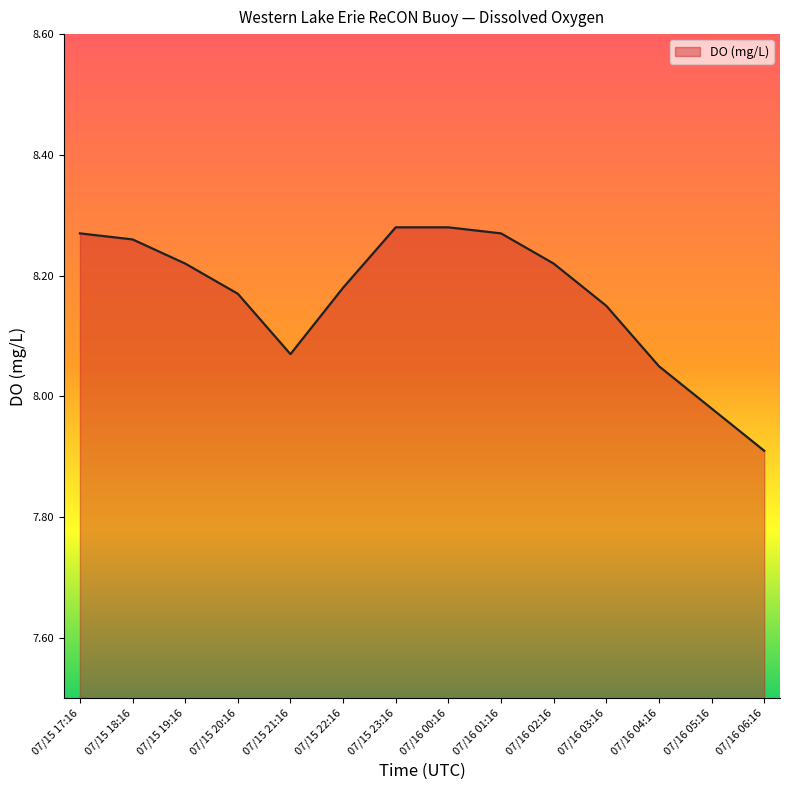

What position from the right is 07/16 04:16?

3